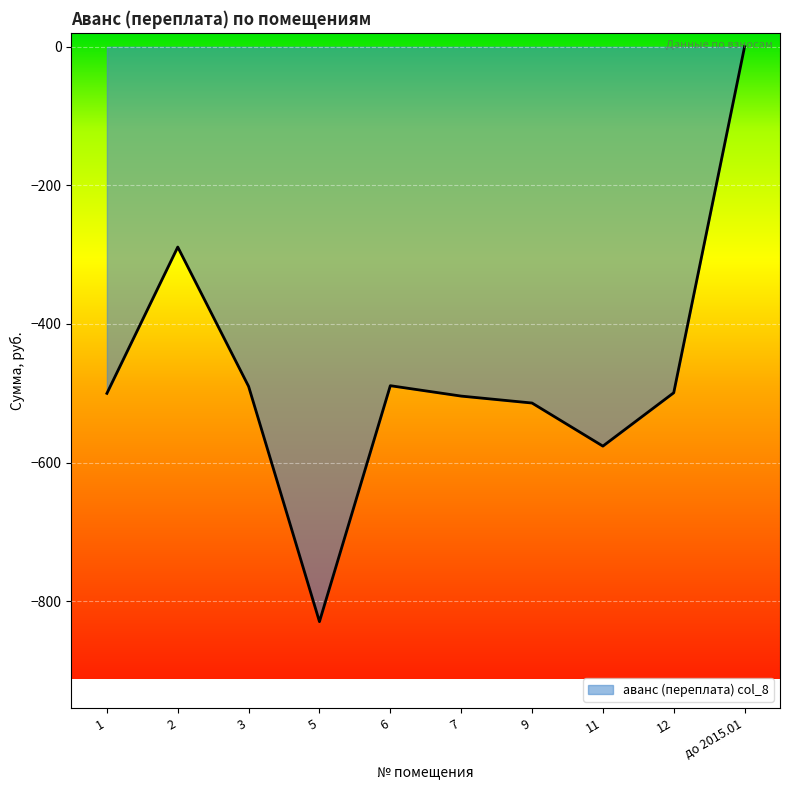

At which label is the value closest to -414?

6